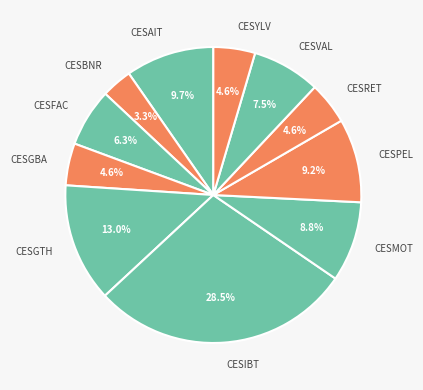

Is there any slice that represents more than half of the pie?

No